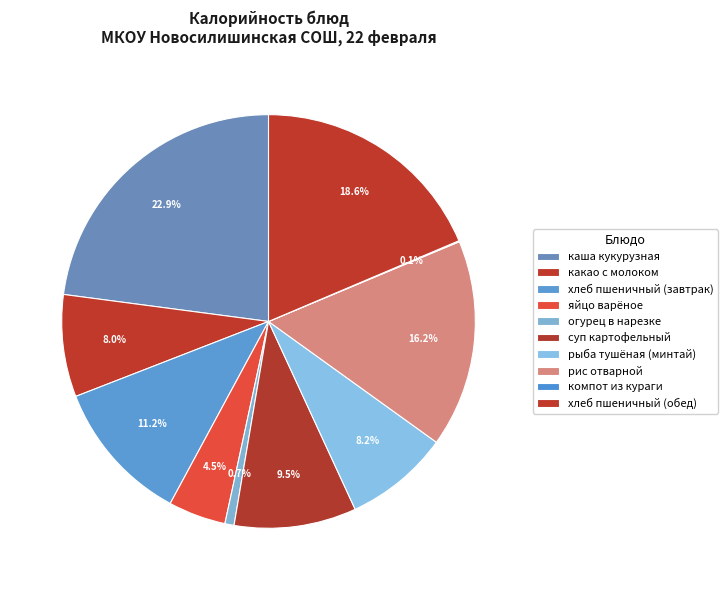

To the nearest percent, what percentage of the pie is суп картофельный?

10%